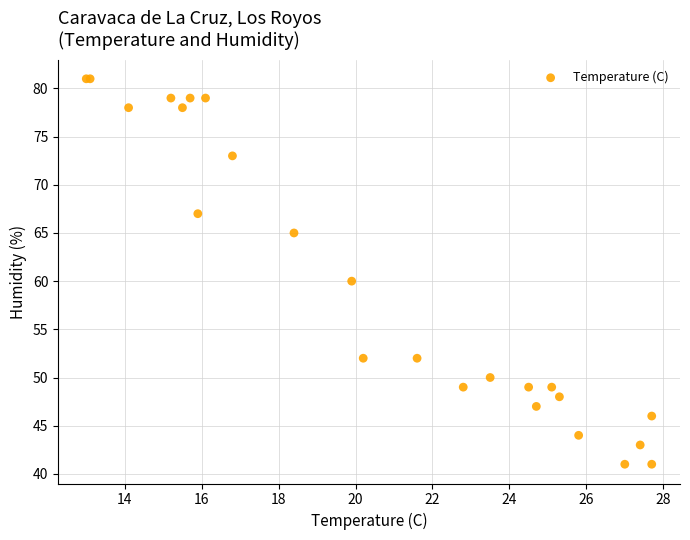

What Y value in the scatter plot is closest to 61?

60